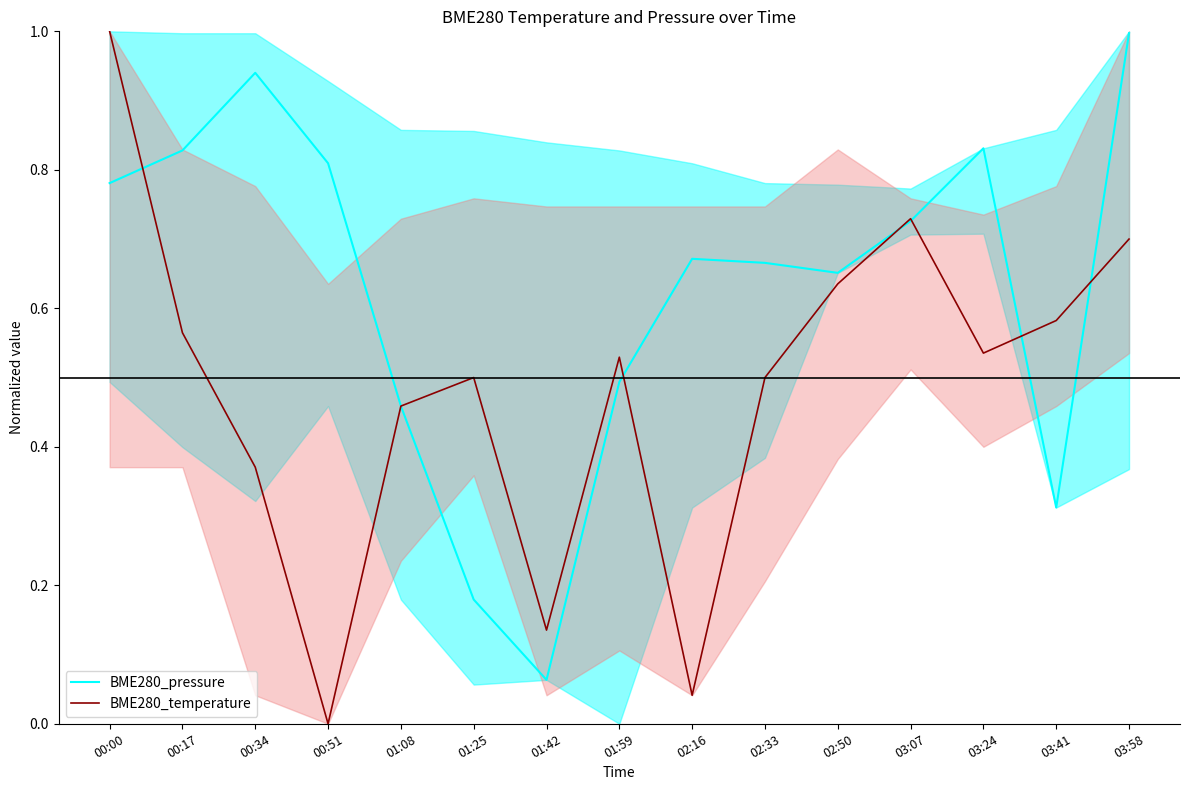

What position from the left is 01:08?

5